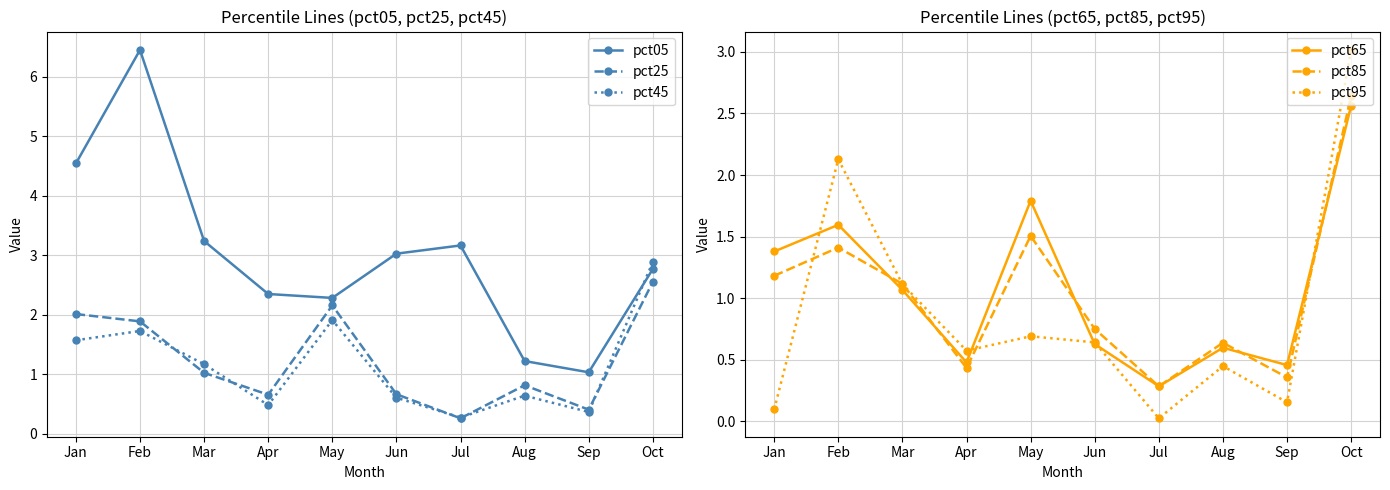

Between Feb and May, which is larger?

Feb